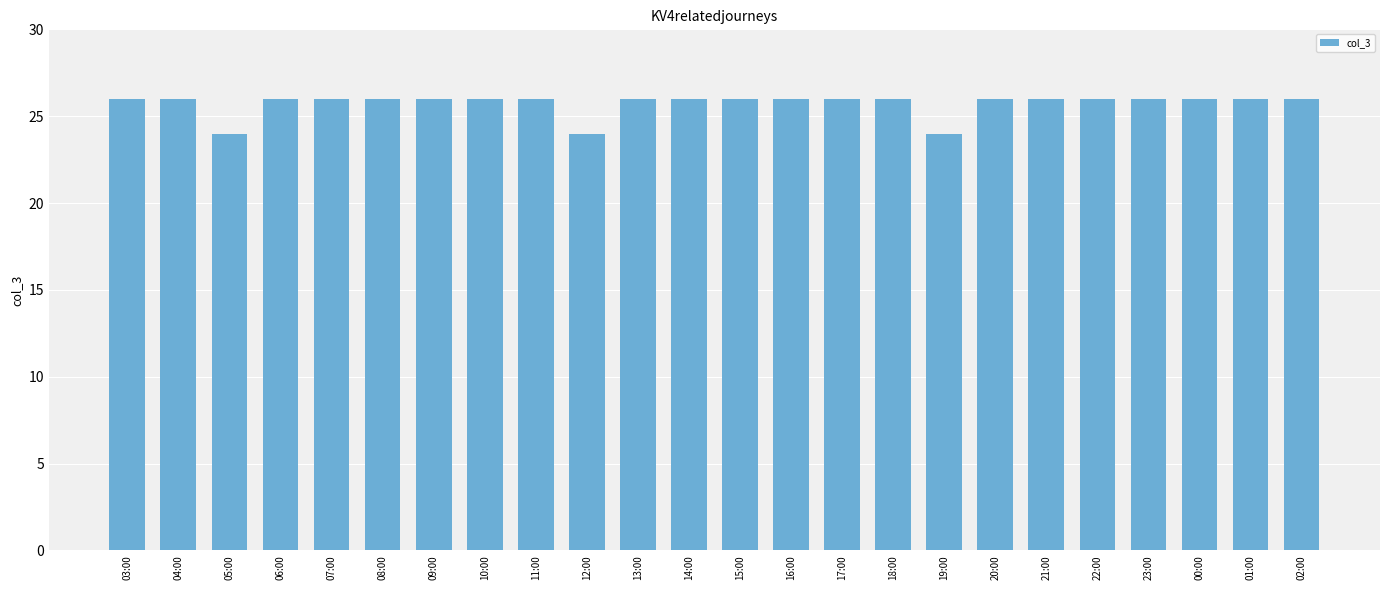

What position from the right is 05:00?

22